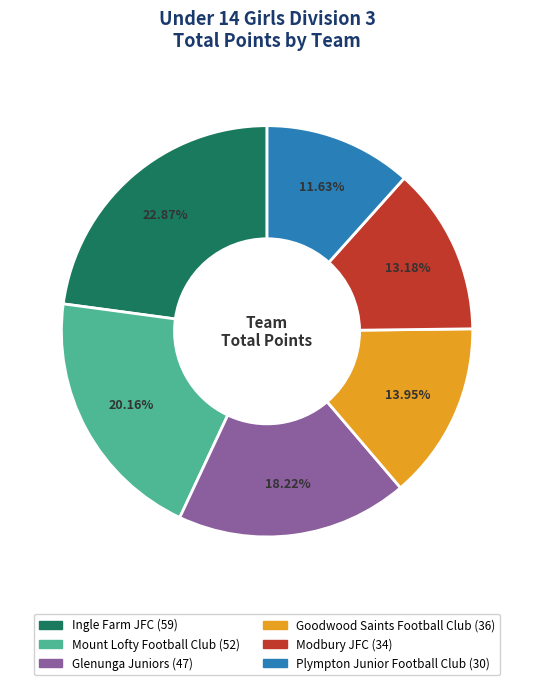

How many slices are in this pie chart?

6